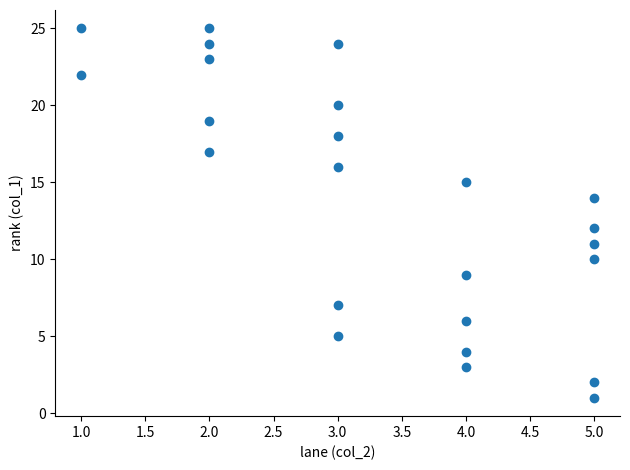

What is the range of X values (max minus min)?

4